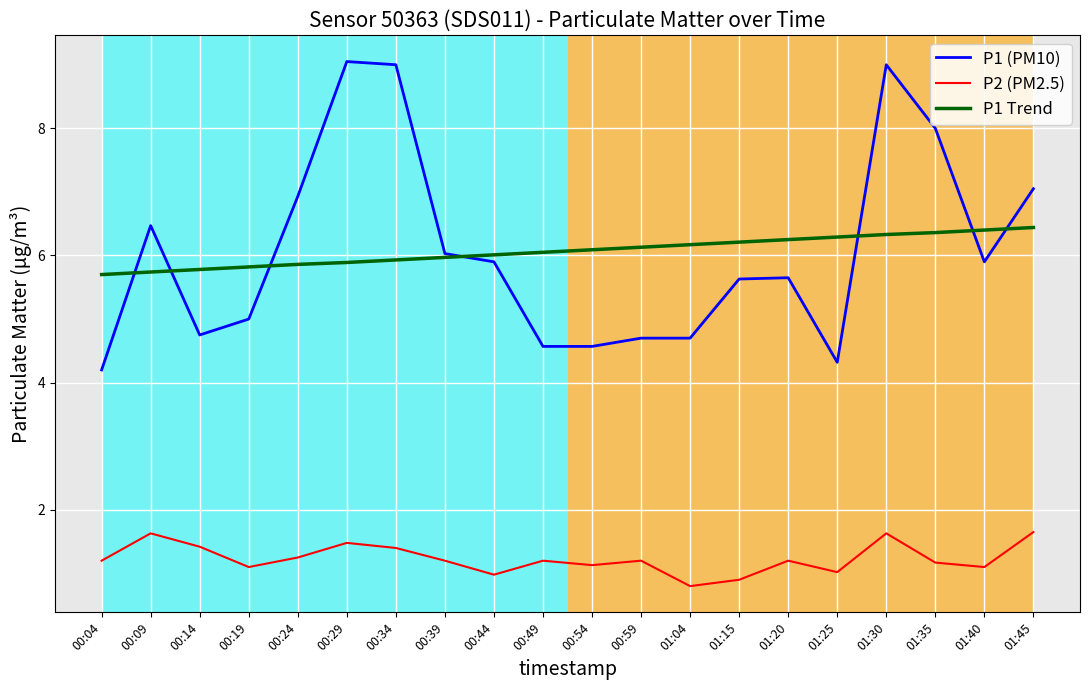

What is the greatest value displayed?

9.1